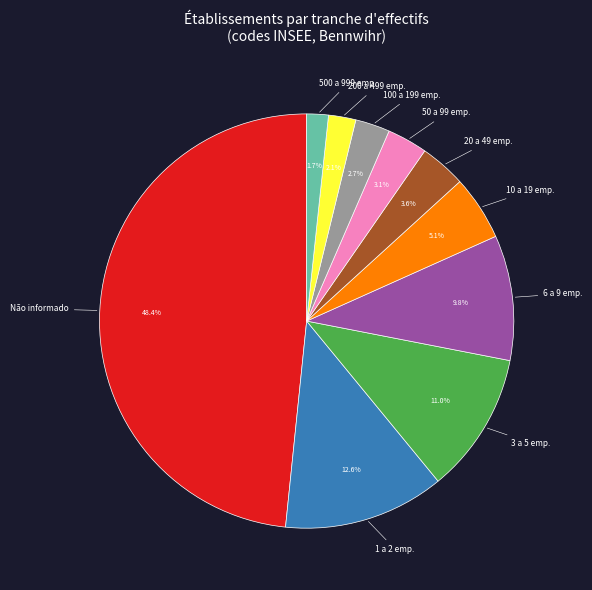

Is 6 a 9 emp. the majority of the pie?

No